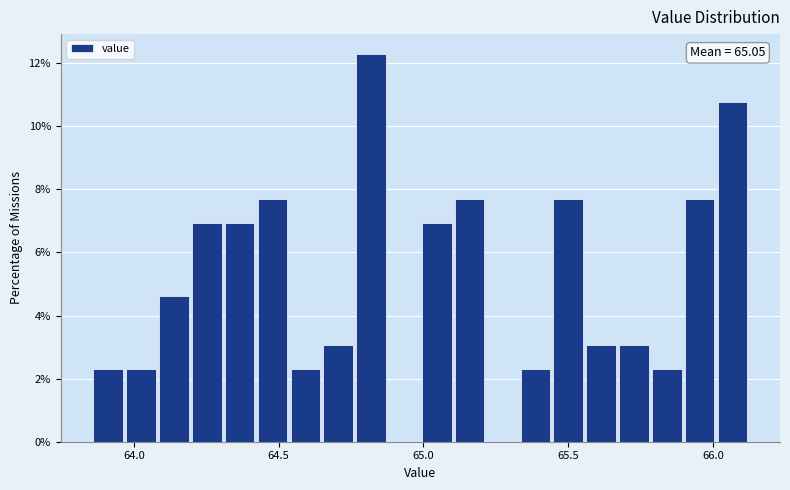

Read against the x-axis, roughly where is the centre of the tallest bar?

64.80